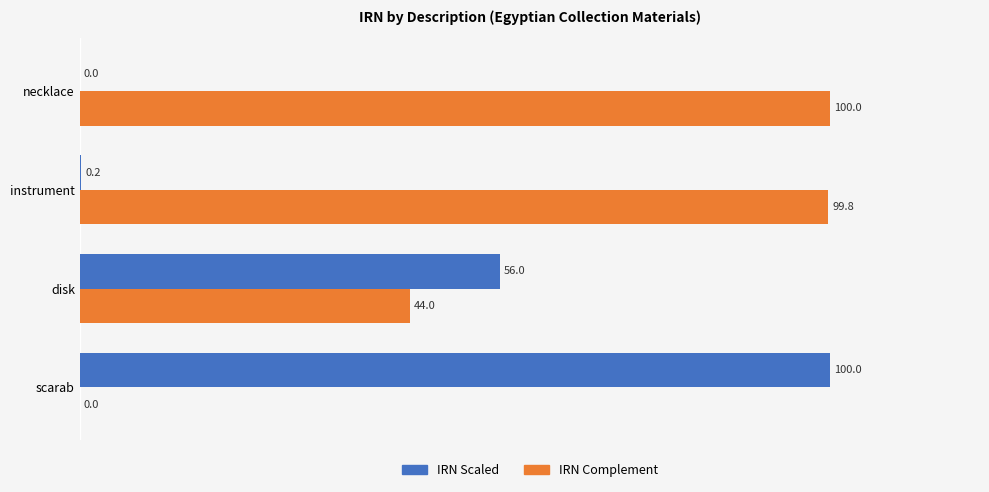

At which label does IRN Complement reach its peak?

necklace